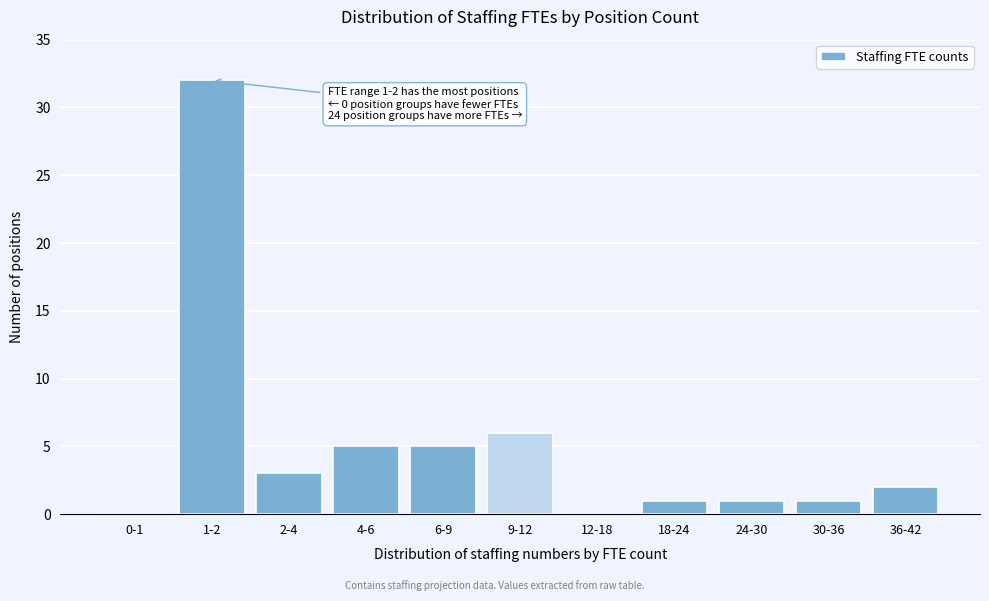

Reading left to right, transcribe all the data shown in this chart.

0-1=0	1-2=32	2-4=3	4-6=5	6-9=5	9-12=6	12-18=0	18-24=1	24-30=1	30-36=1	36-42=2